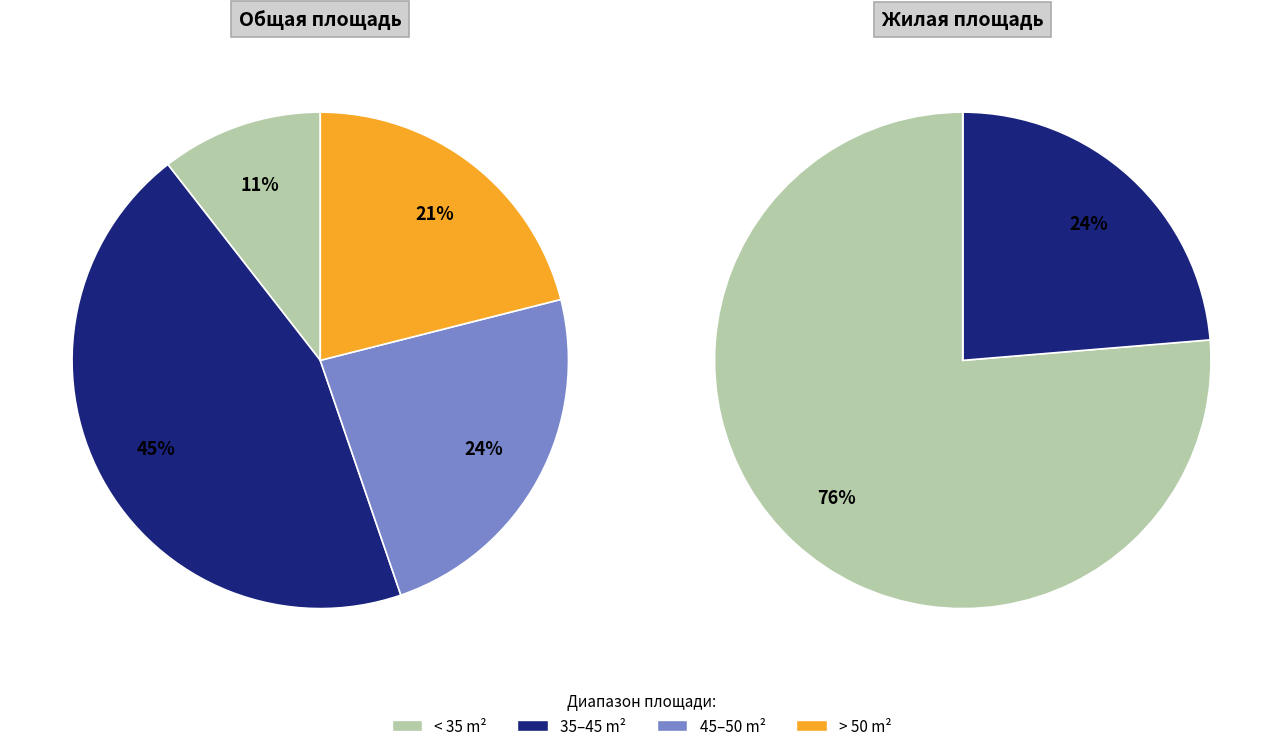

The 1 slice represents 1% of the pie. True or false?

False